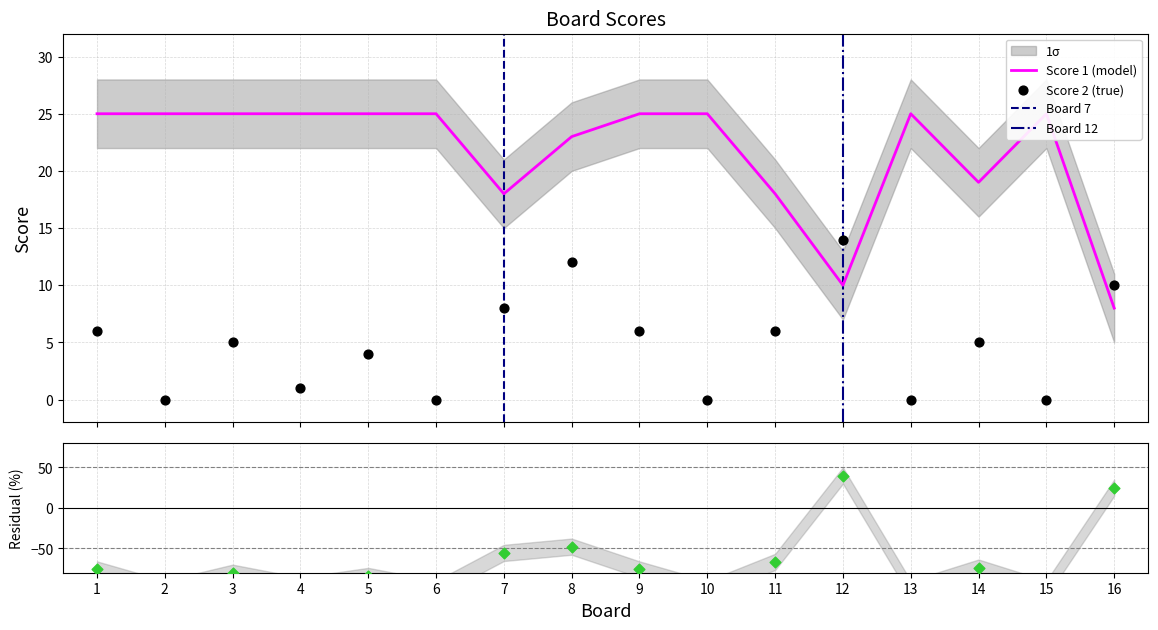

Which series has the largest total across all categories?

Score 1